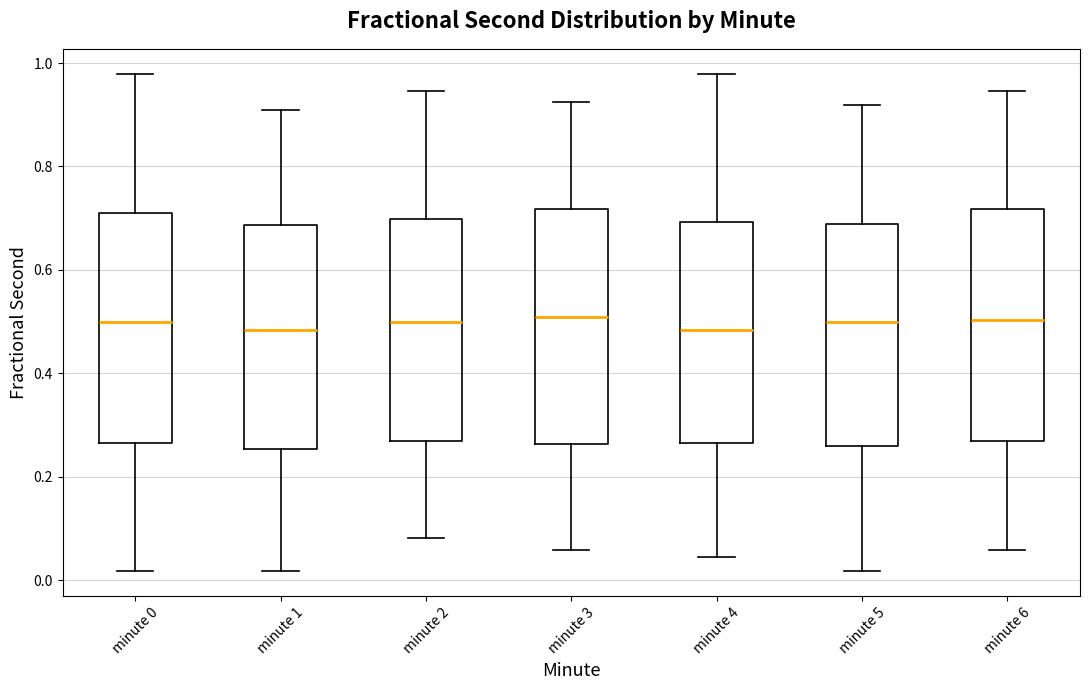

Where does the upper whisker of the box for minute 1 end on the y-axis? The values are not printed on the chart, so give them approximately, as read against the axis.

0.90